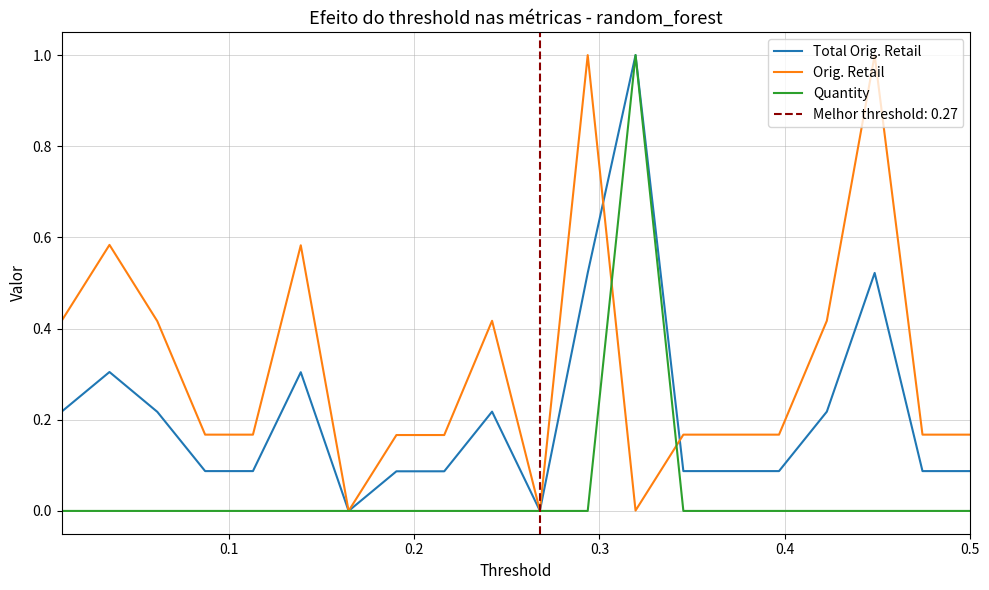

List the series in order of their overall mean, highest first.

Orig. Retail, Total Orig. Retail, Quantity